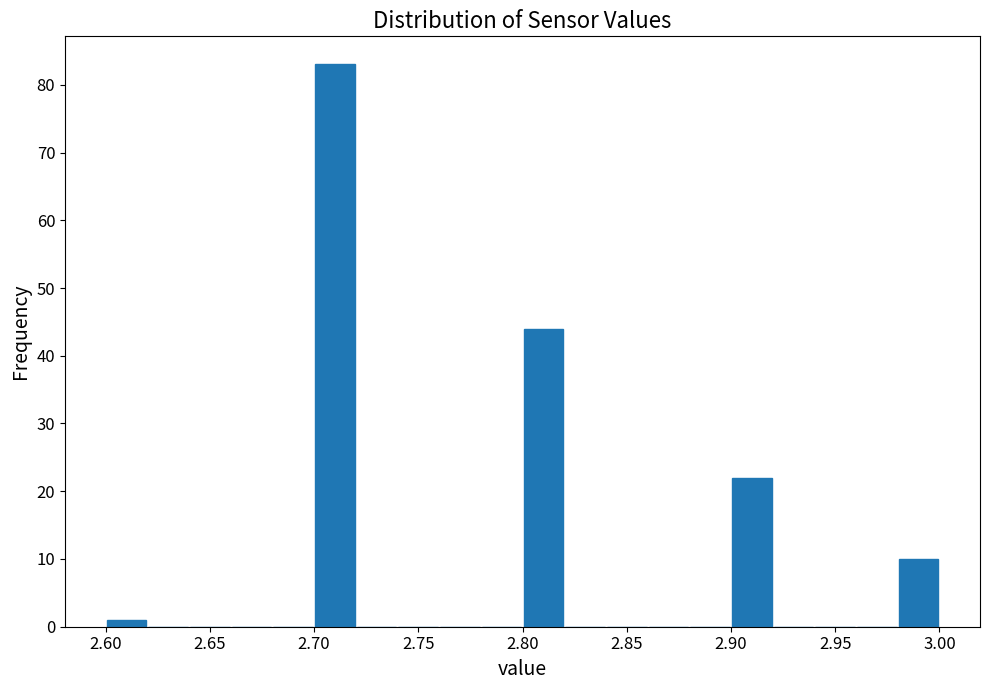

Reading left to right, list every bar in this chart as the range it spans on the x-axis followed by its height. The values are not printed on the chart, so give them approximately, as read against the axis.

2.60 to 2.62: 1
2.62 to 2.64: 0
2.64 to 2.66: 0
2.66 to 2.68: 0
2.68 to 2.70: 0
2.70 to 2.72: 83
2.72 to 2.74: 0
2.74 to 2.76: 0
2.76 to 2.78: 0
2.78 to 2.80: 0
2.80 to 2.82: 44
2.82 to 2.84: 0
2.84 to 2.86: 0
2.86 to 2.88: 0
2.88 to 2.90: 0
2.90 to 2.92: 22
2.92 to 2.94: 0
2.94 to 2.96: 0
2.96 to 2.98: 0
2.98 to 3.00: 10